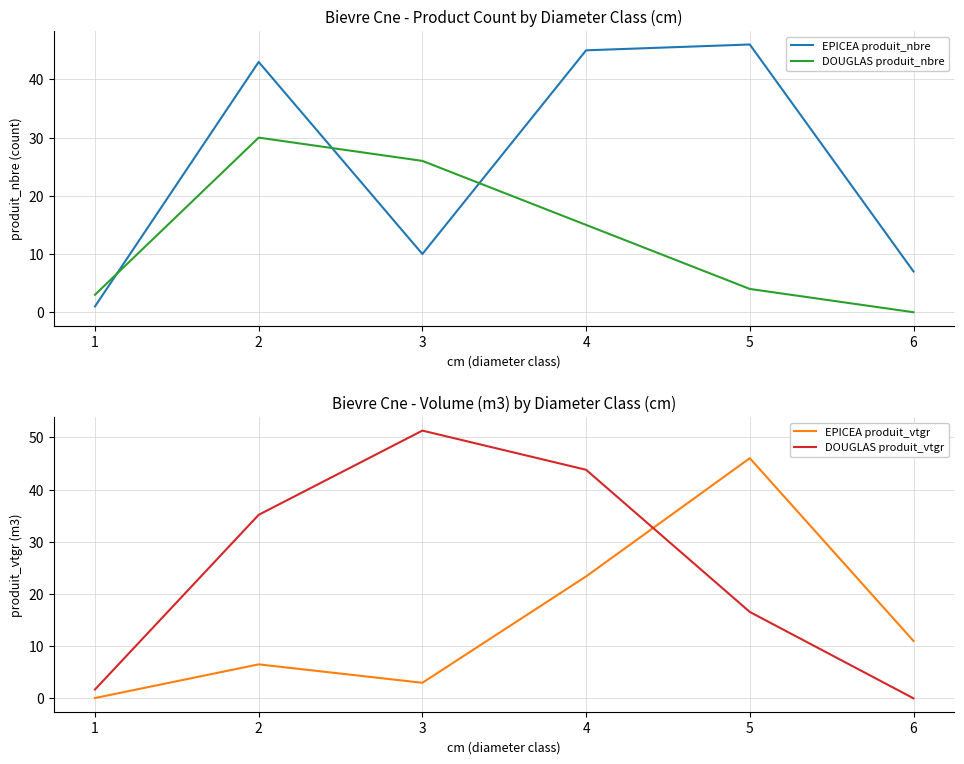

List the labels in order of EPICEA produit_vtgr value, largest first.

5, 4, 6, 2, 3, 1